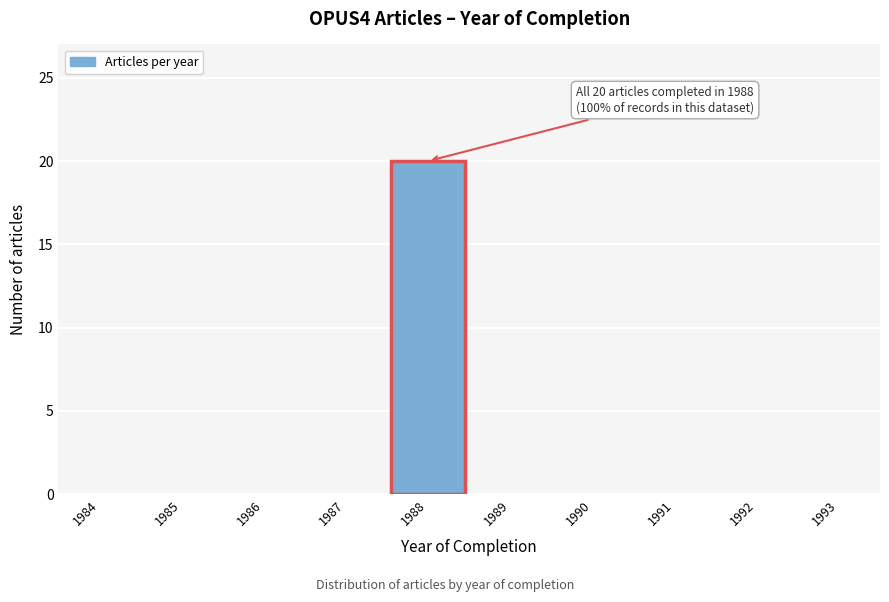

Reading right to left, transcribe all the data shown in this chart.

1993=0	1992=0	1991=0	1990=0	1989=0	1988=20	1987=0	1986=0	1985=0	1984=0